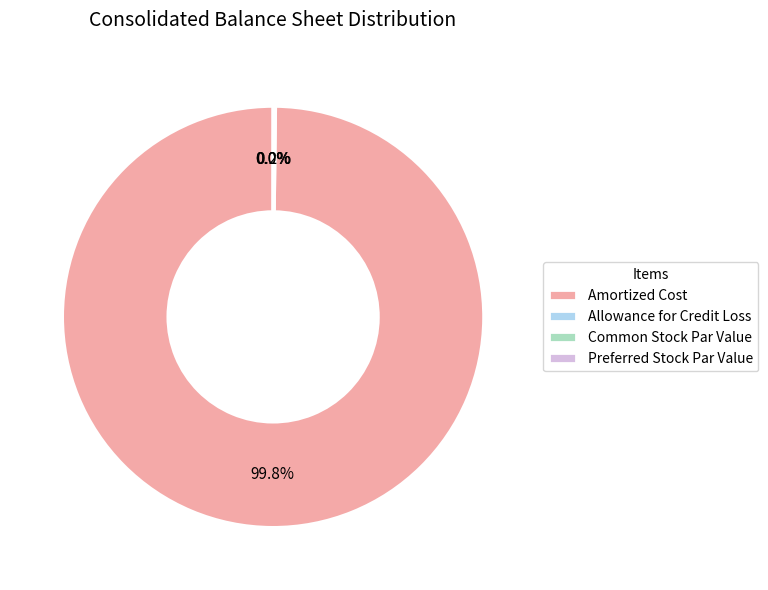

What is the largest slice in the pie chart?

Amortized Cost